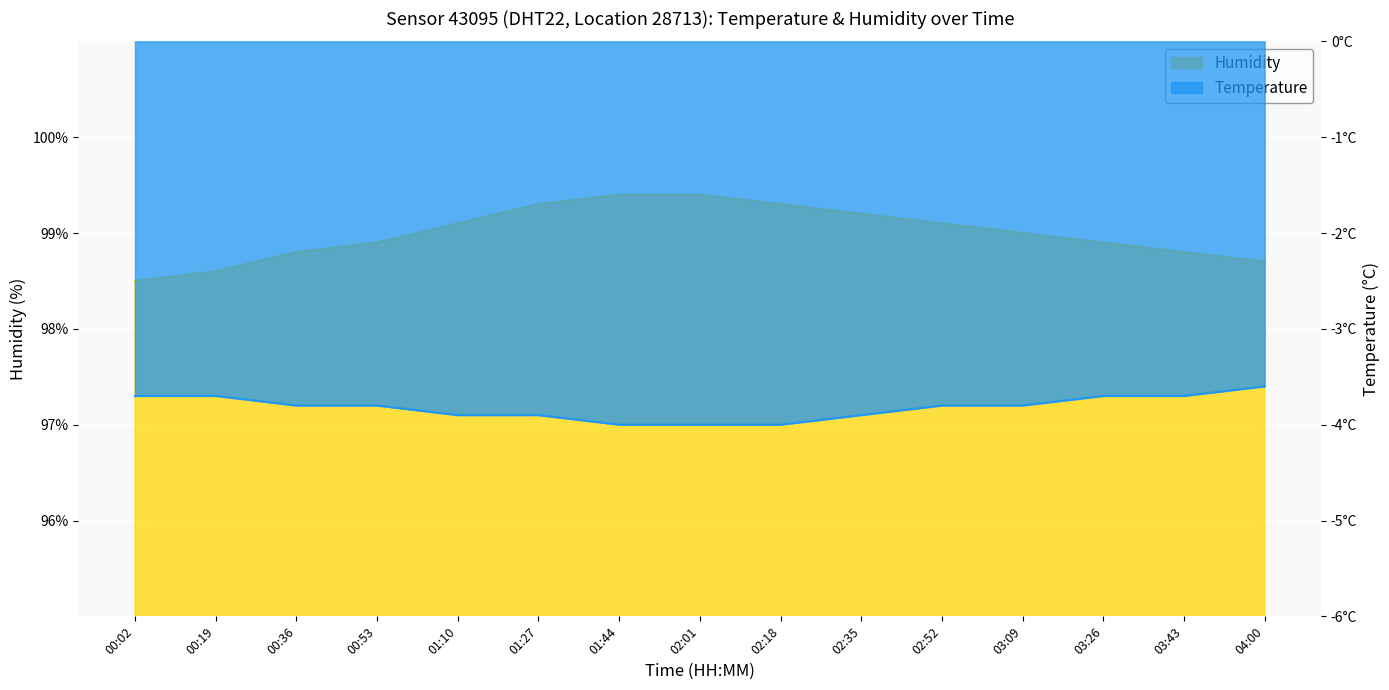

Between 04:00 and 00:53, which is larger?

00:53